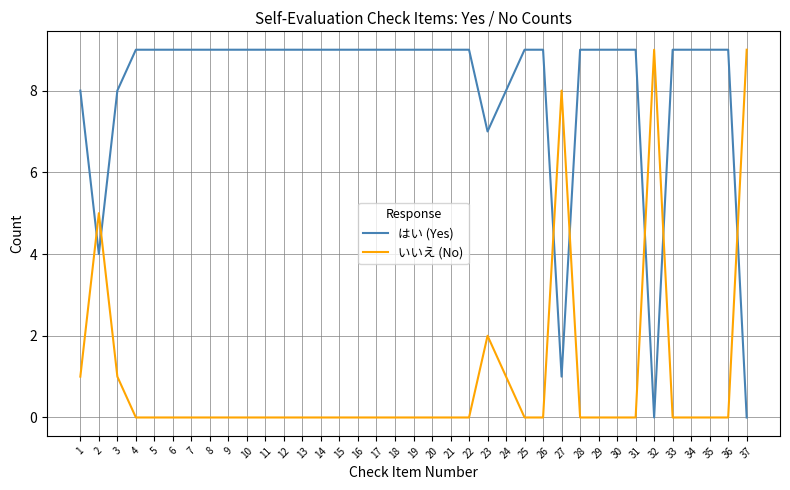

Is the value of はい (Yes) at 26 greater than the value of いいえ (No) at 12?

Yes